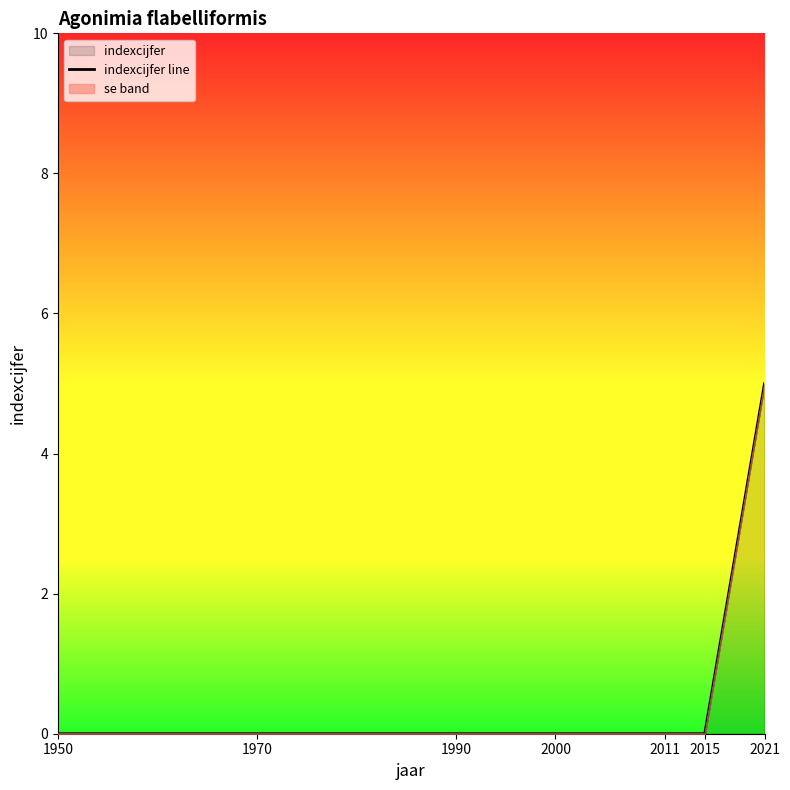

Rank the categories by value from highest to lowest.

2021, 1950, 1970, 1990, 2000, 2011, 2015